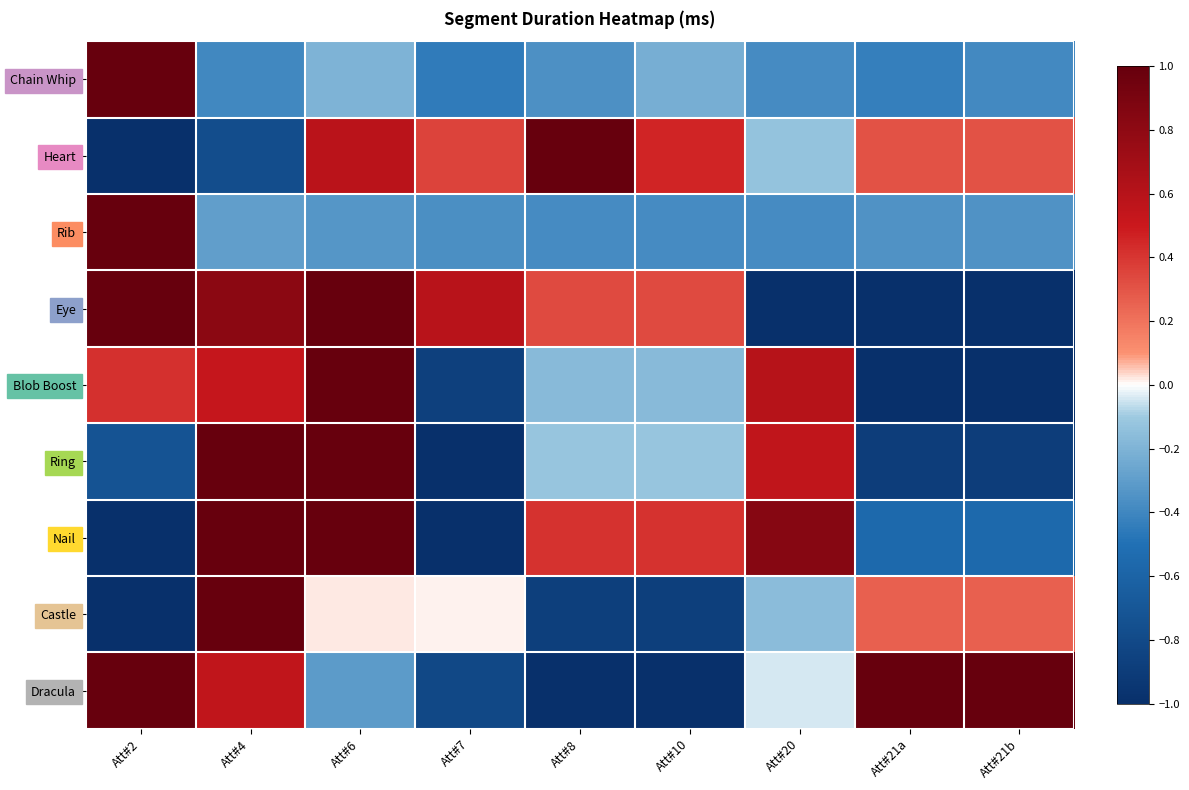

What is the maximum value shown in the chart?

1.0